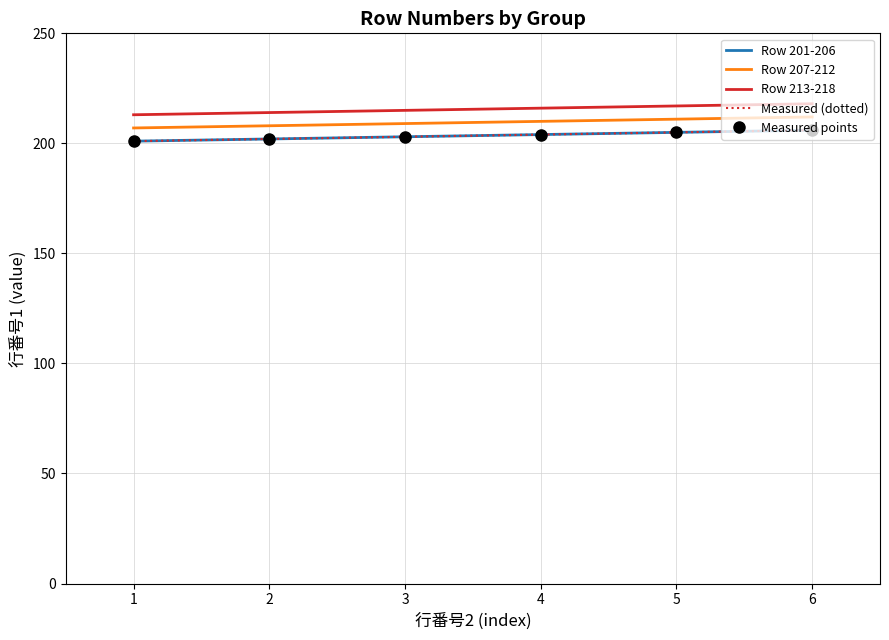

Which category has the highest value in the Row 213-218 series?

6